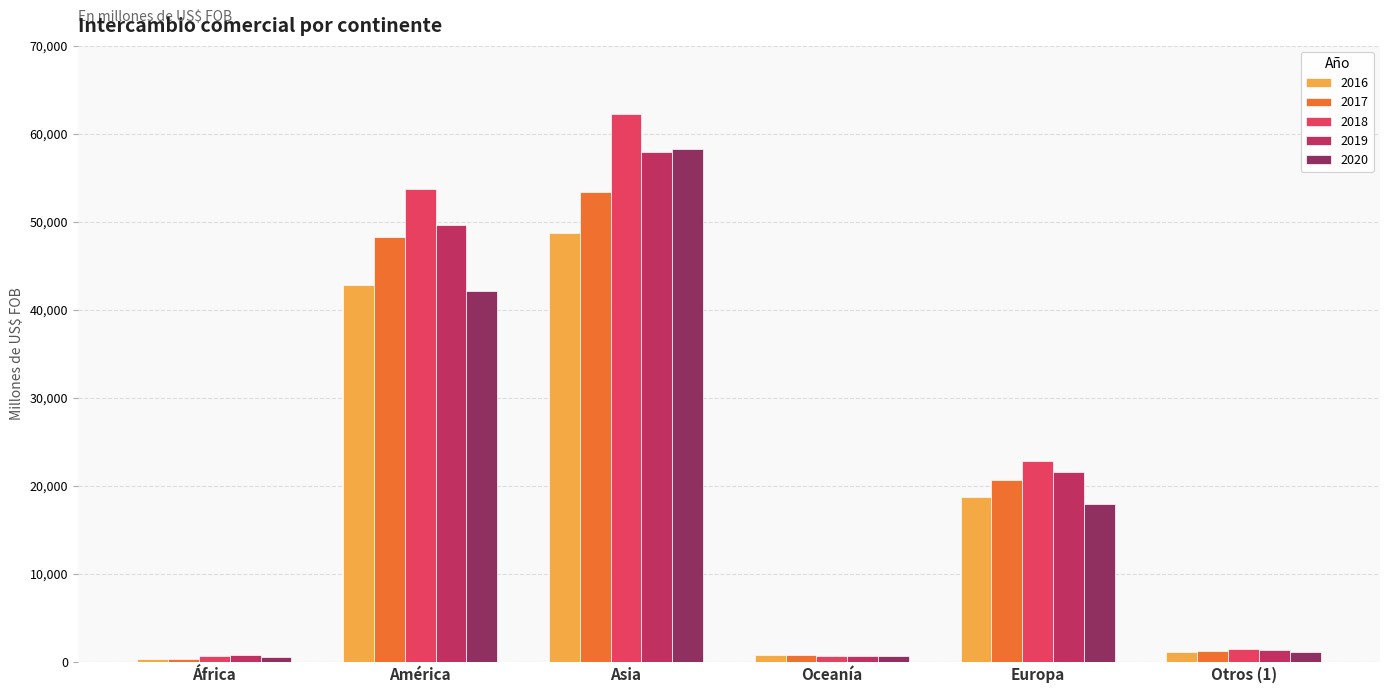

At which category is the sum across all series the highest?

Asia